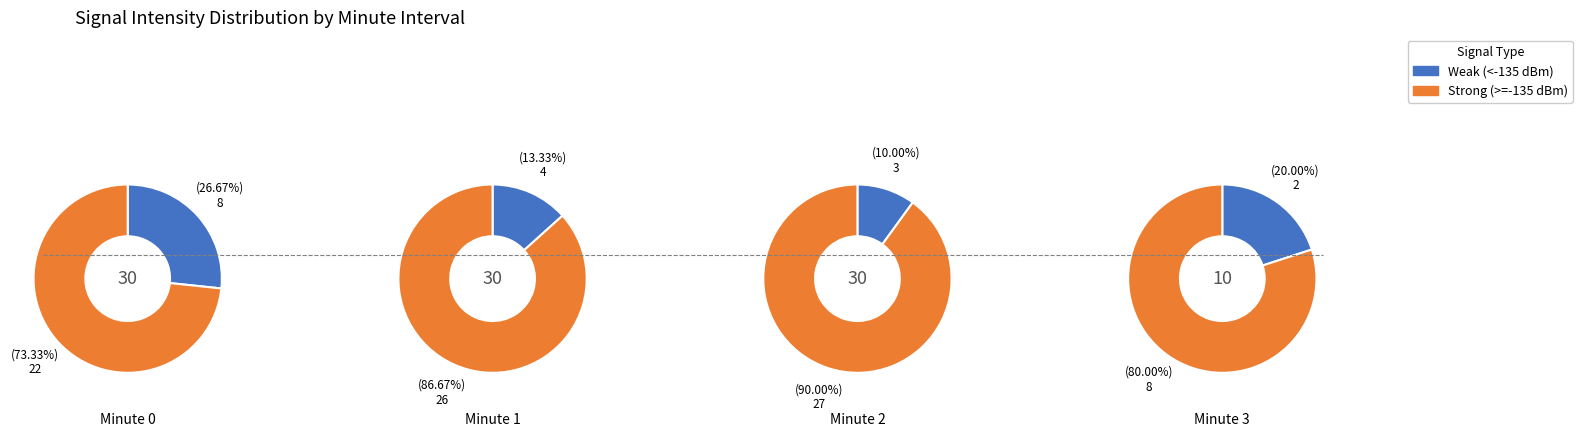

Which slice is the smallest?

3